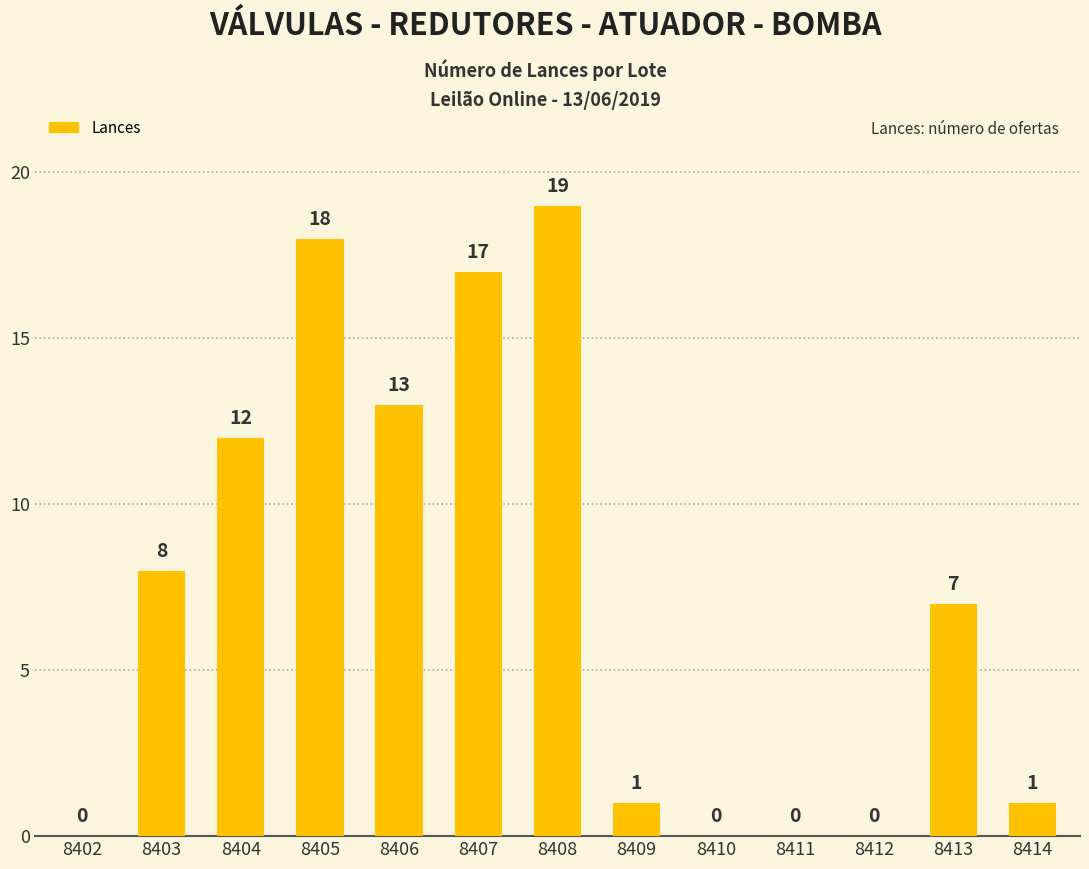

True or false: the data shows 0 at 8402.

True